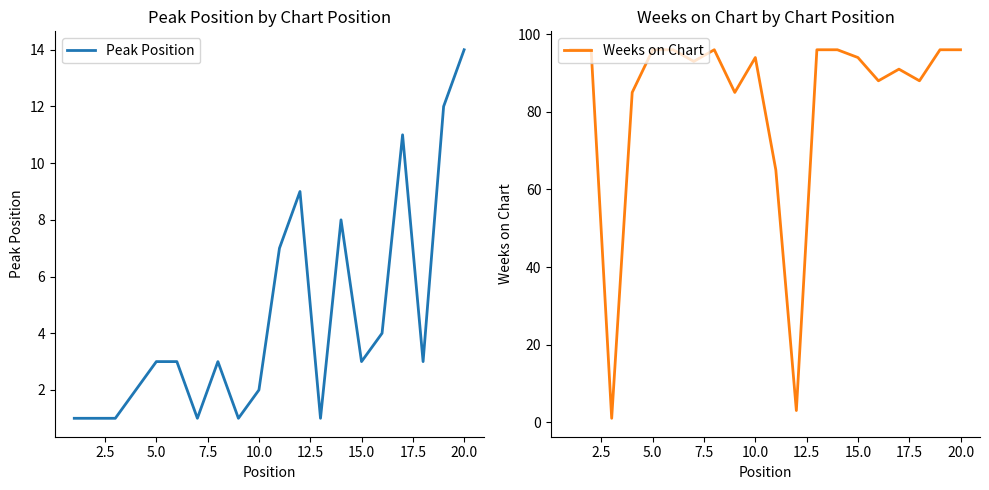

True or false: Peak Position has more than 1 points higher than both neighbors.

True